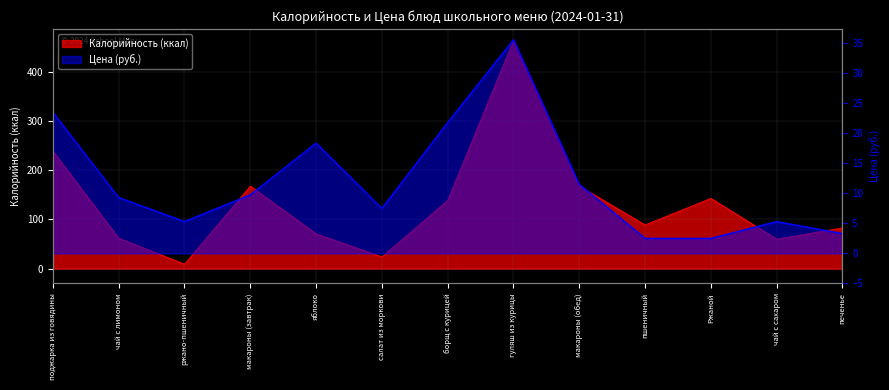

Which category has the highest value in the Калорийность series?

гуляш из курицы